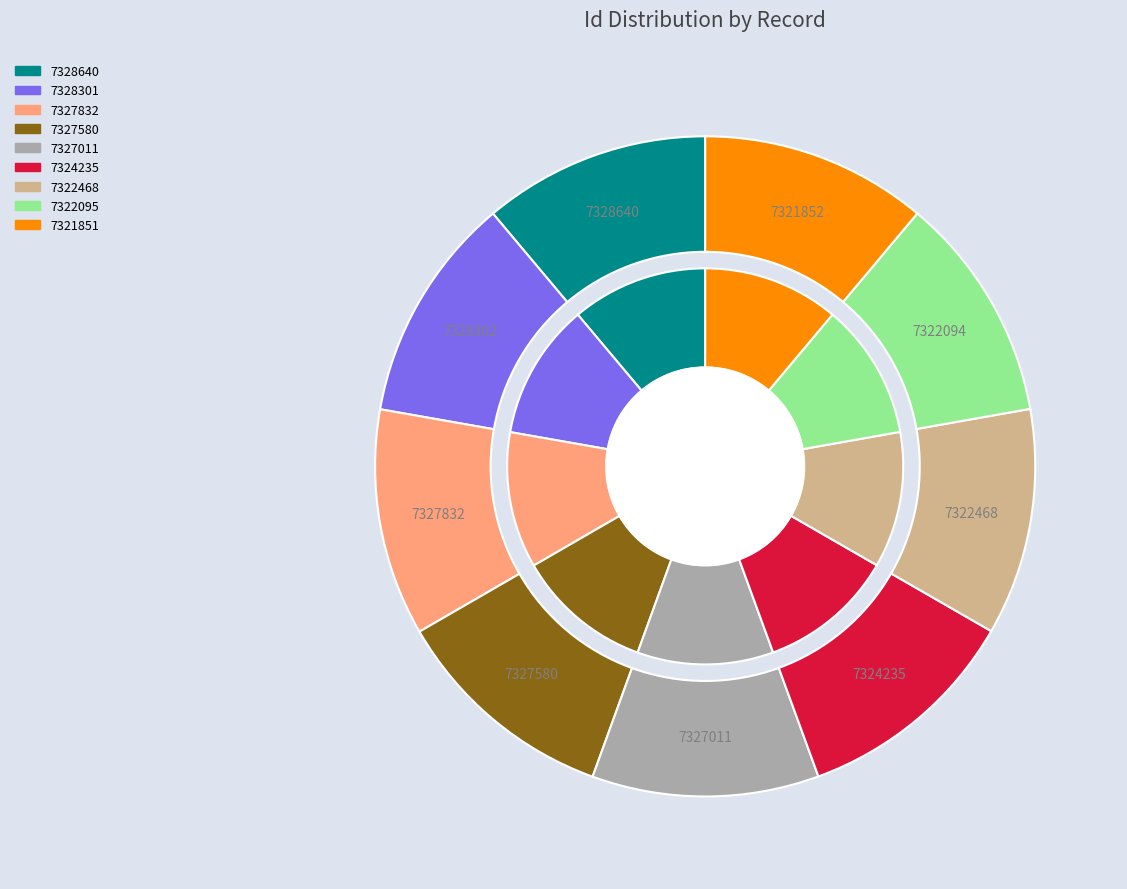

What percentage is the 7327832 slice, to the nearest percent?

11%